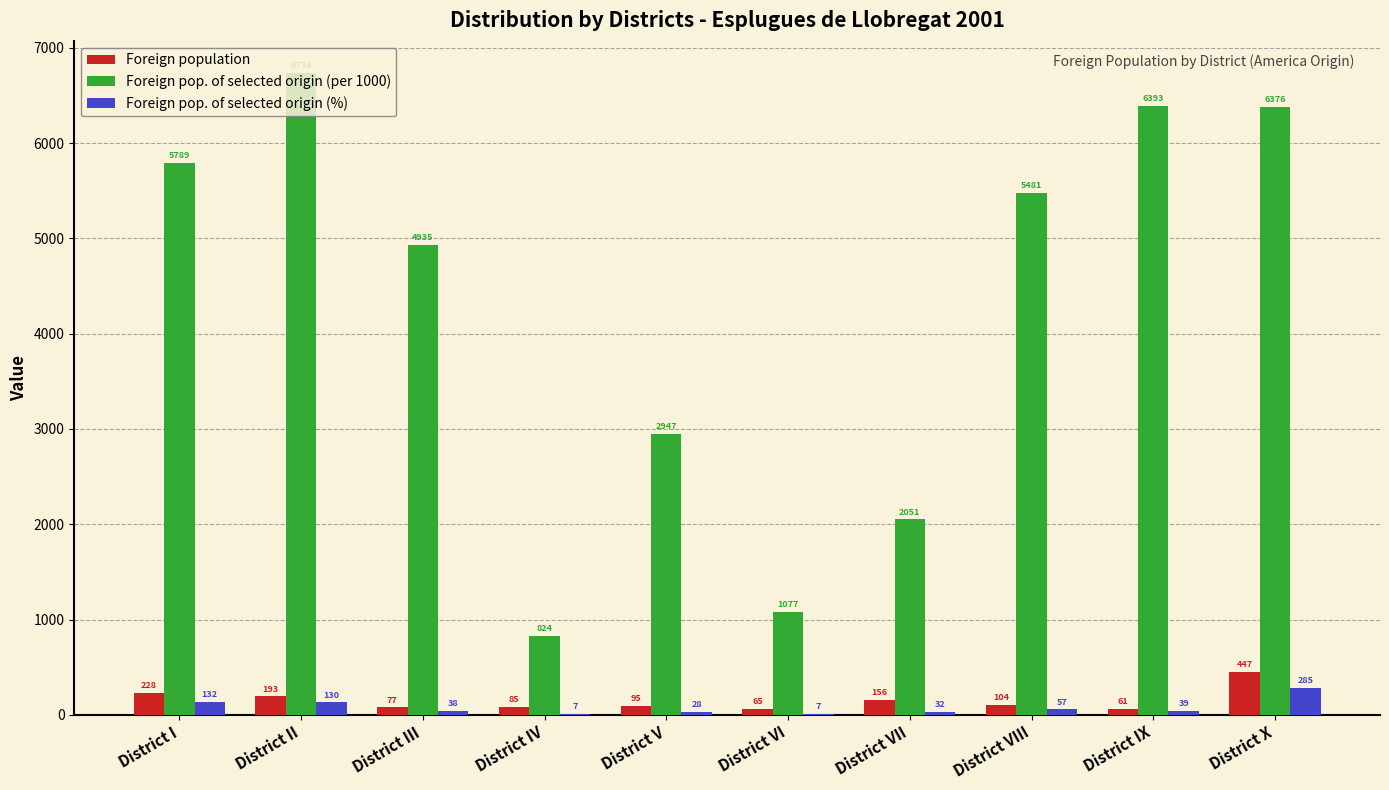

Reading left to right, transcribe all the data shown in this chart.

Foreign population: 228	193	77	85	95	65	156	104	61	447
Foreign pop. of selected origin (per 1000): 5789	6736	4935	824	2947	1077	2051	5481	6393	6376
Foreign pop. of selected origin (%): 132	130	38	7	28	7	32	57	39	285